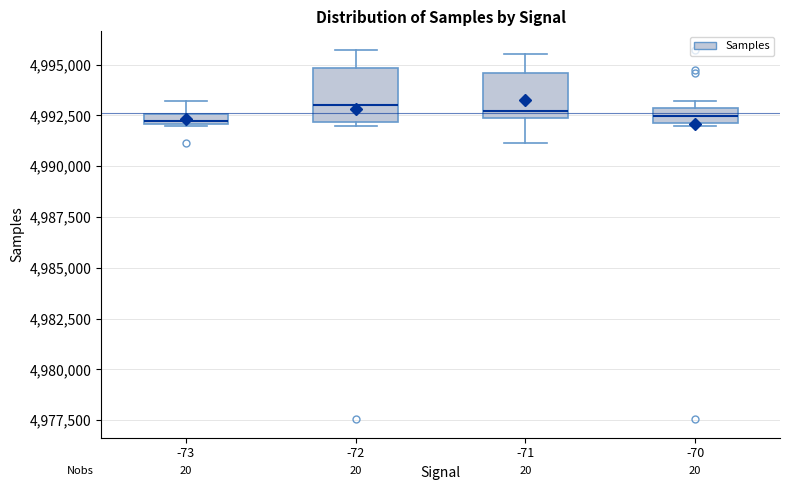

Where is the lower edge of the box at x = -73 on the y-axis? The values are not printed on the chart, so give them approximately, as read against the axis.

4992000